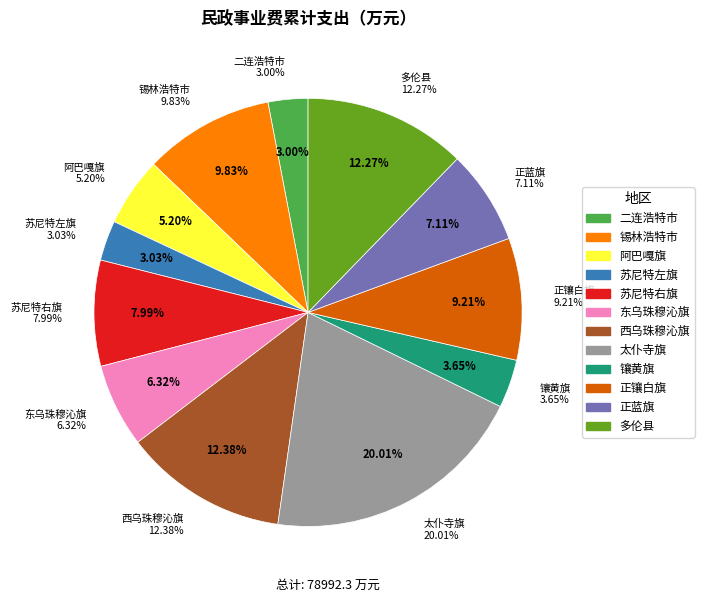

Which has a higher value, 正蓝旗 or 二连浩特市?

正蓝旗